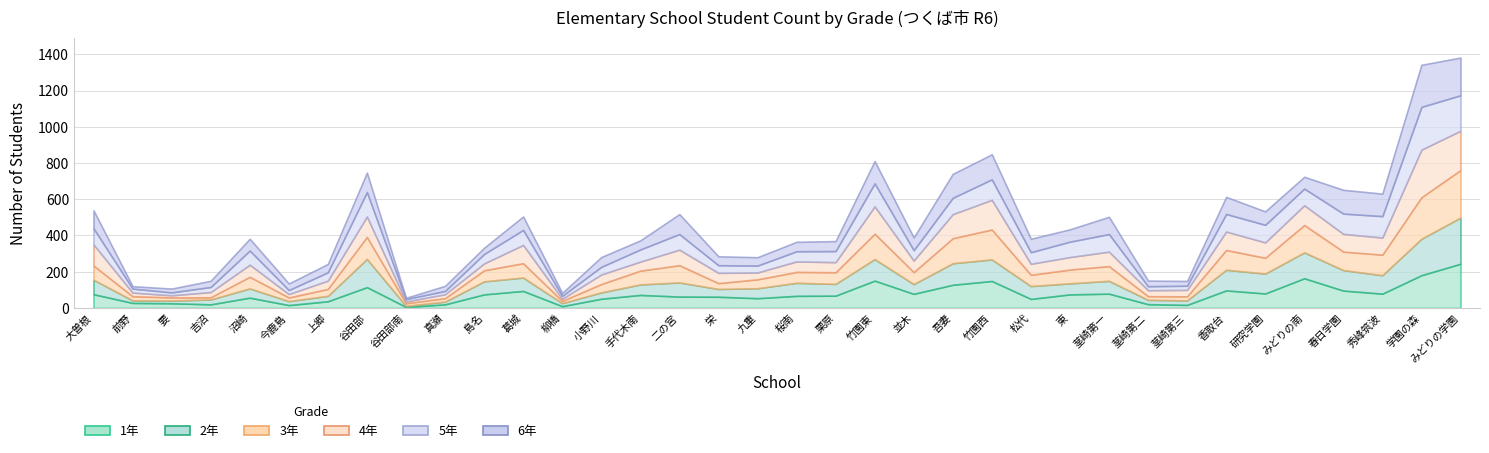

The value of 3年 at 栄 is 32. True or false?

True